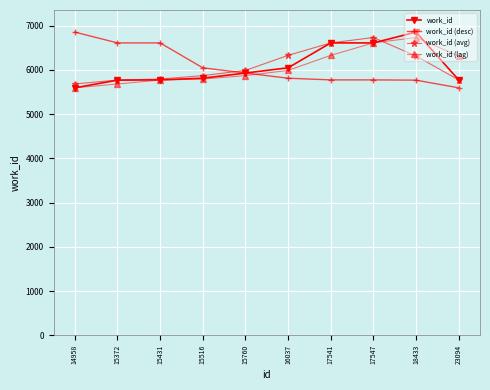

True or false: work_id (desc) and work_id (lag) intersect in this chart.

True